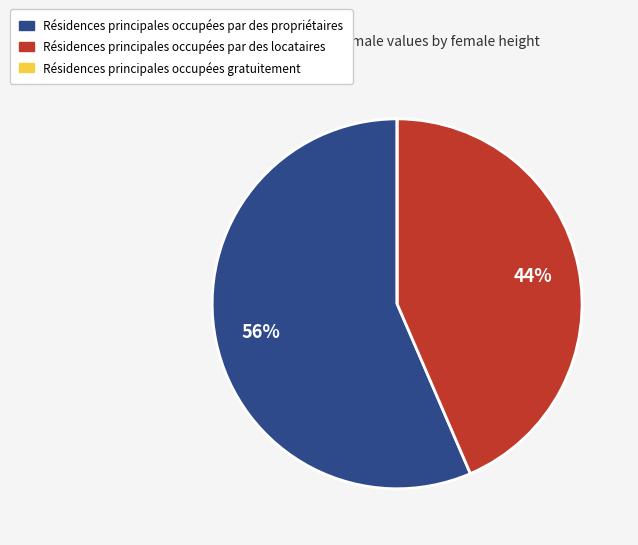

To the nearest percent, what is the difference between the largest and smallest slice percentages?

56%